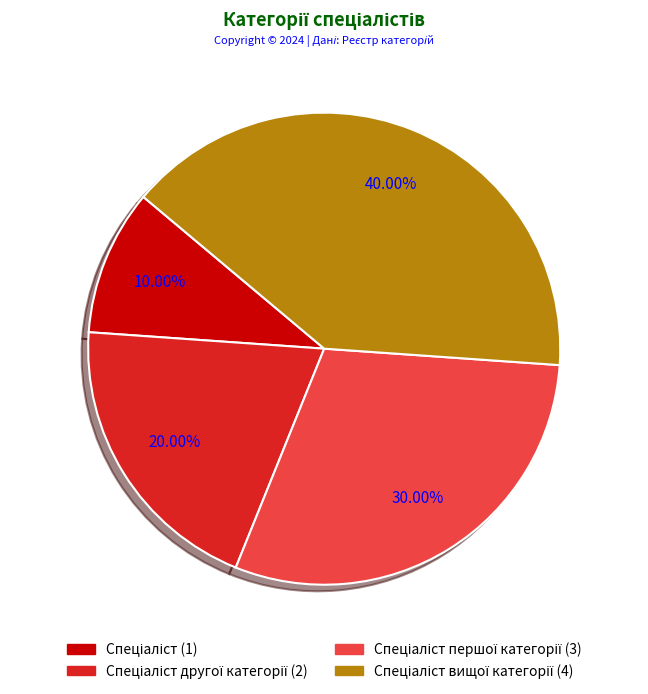

Is there a majority slice in this chart?

No